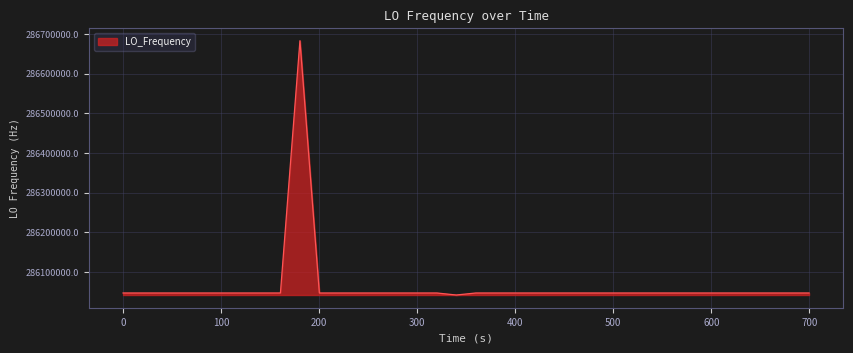

What is the greatest value displayed?

286682703.5